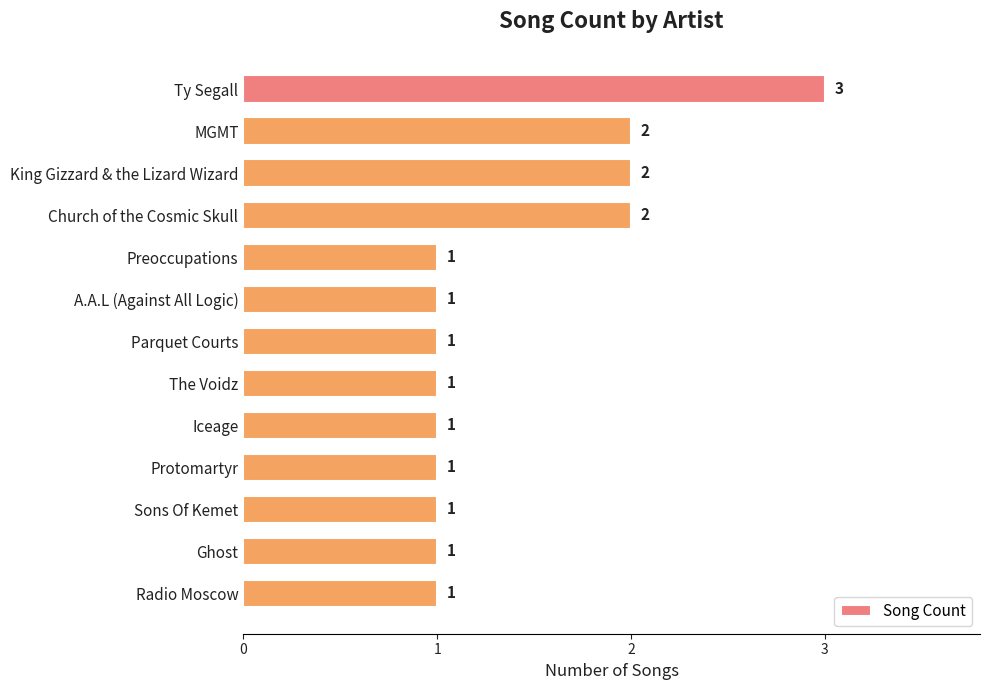

True or false: the data shows 2 at MGMT.

True